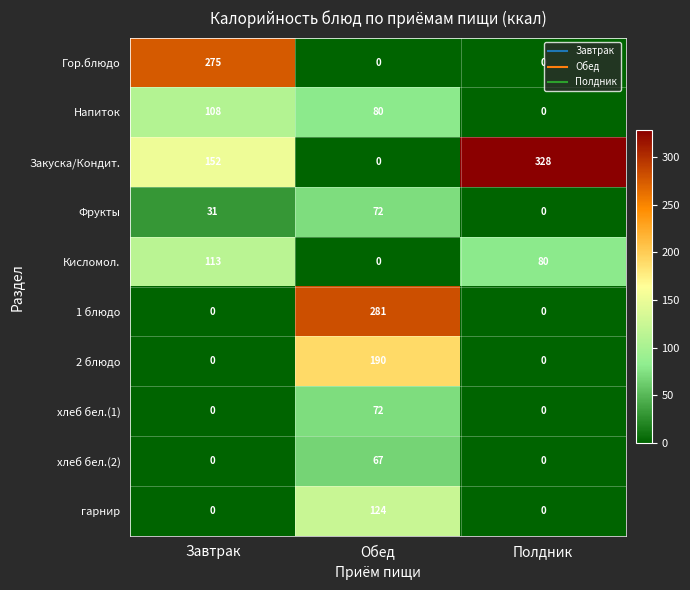

What is the difference between the Кисломол. values at Завтрак and Полдник?

33